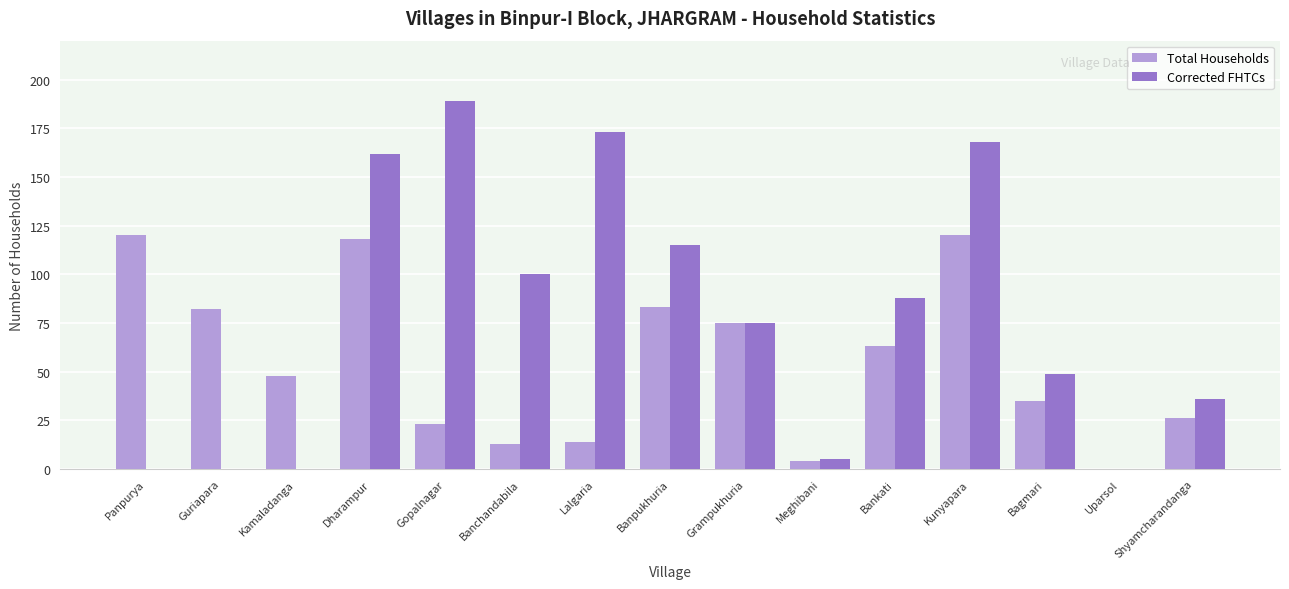

What is the sum of the Total Households values at Grampukhuria and Gopalnagar?

98